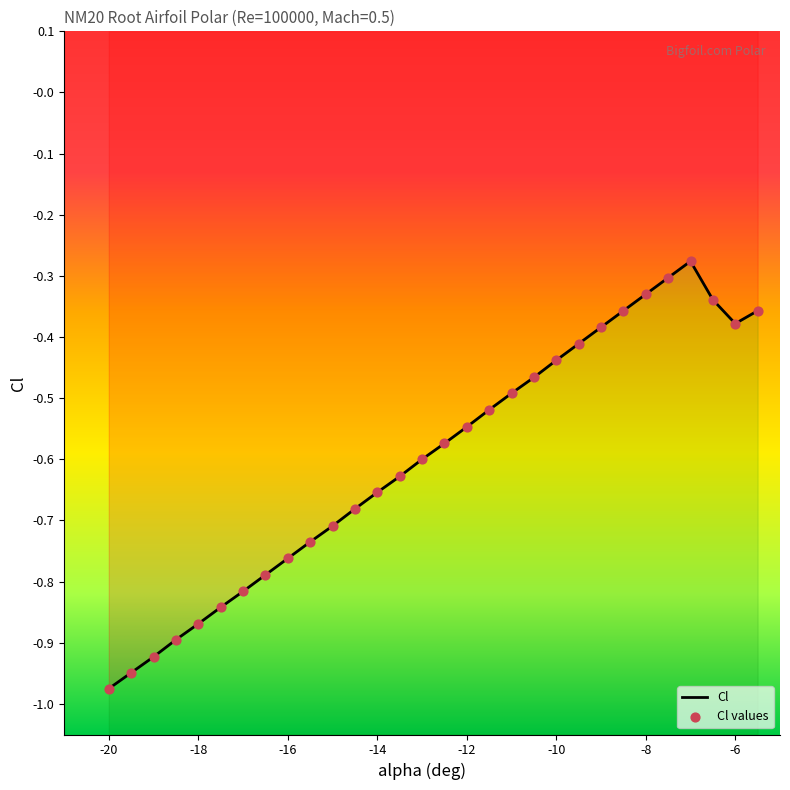

What is the change in value from -18.5 to -5.5?

+0.5